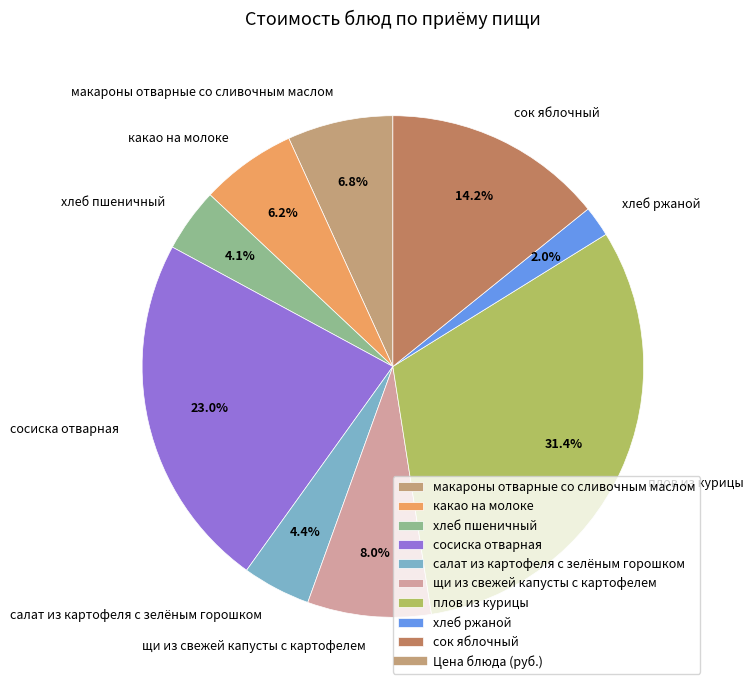

What percentage is the макароны отварные со сливочным маслом slice, to the nearest percent?

7%